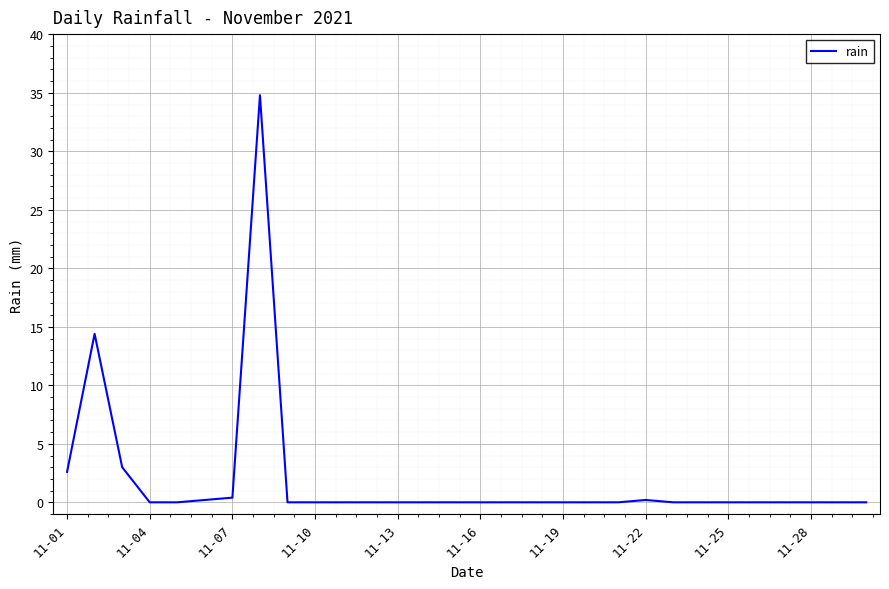

Count the number of categories in the chart.

30